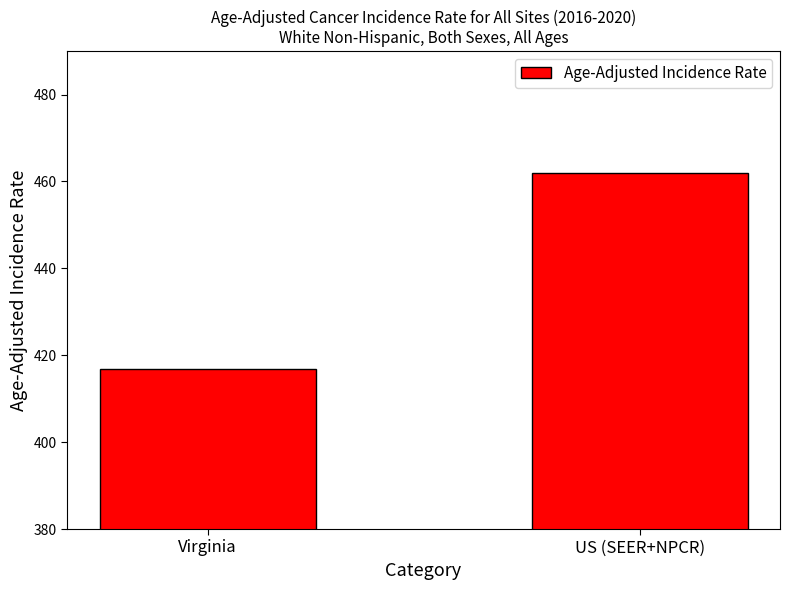

Are the bars horizontal?

No